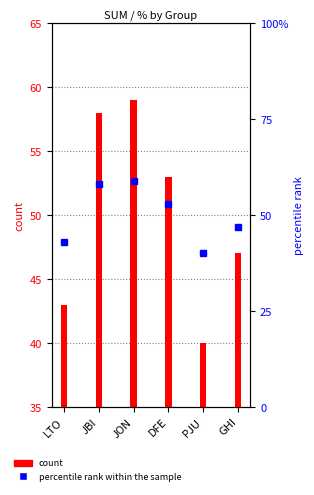

Reading right to left, transcribe all the data shown in this chart.

count: GHI=47.0	PJU=40.0	DFE=53.0	JON=59.0	JBI=58.0	LTO=43.0
percentile rank within the sample: GHI=47.0	PJU=40.0	DFE=53.0	JON=59.0	JBI=58.0	LTO=43.0